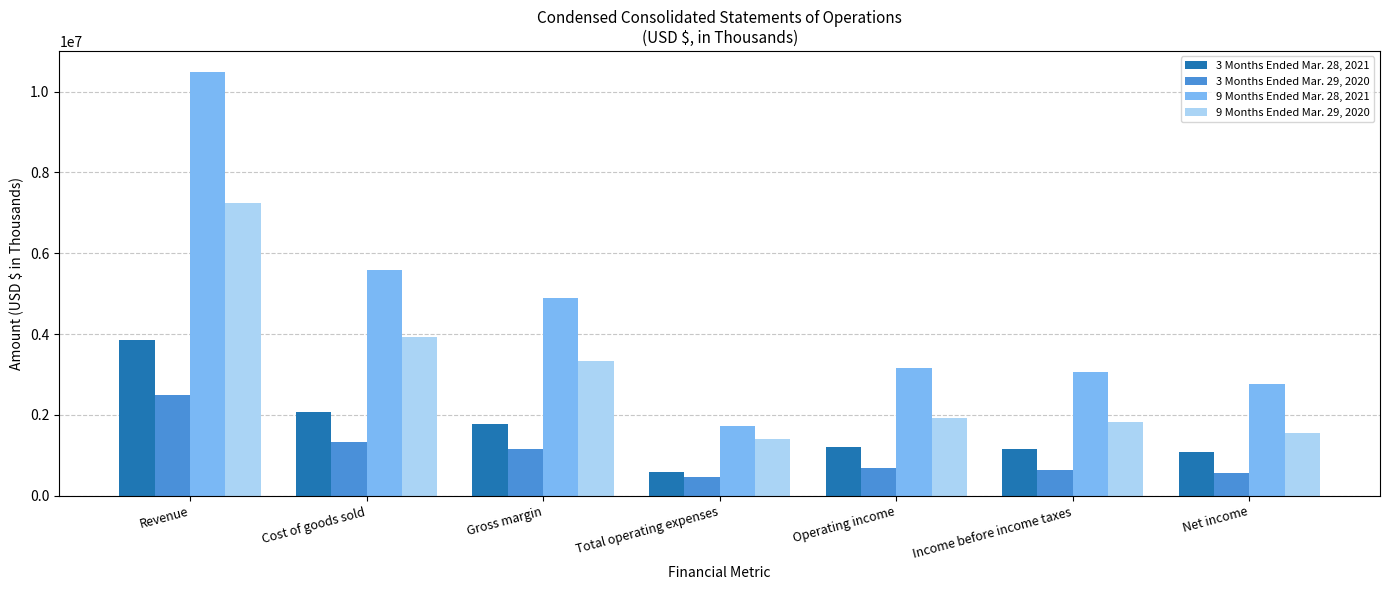

What is the difference between the 3 Months Ended Mar. 28, 2021 values at Net income and Total operating expenses?

486298